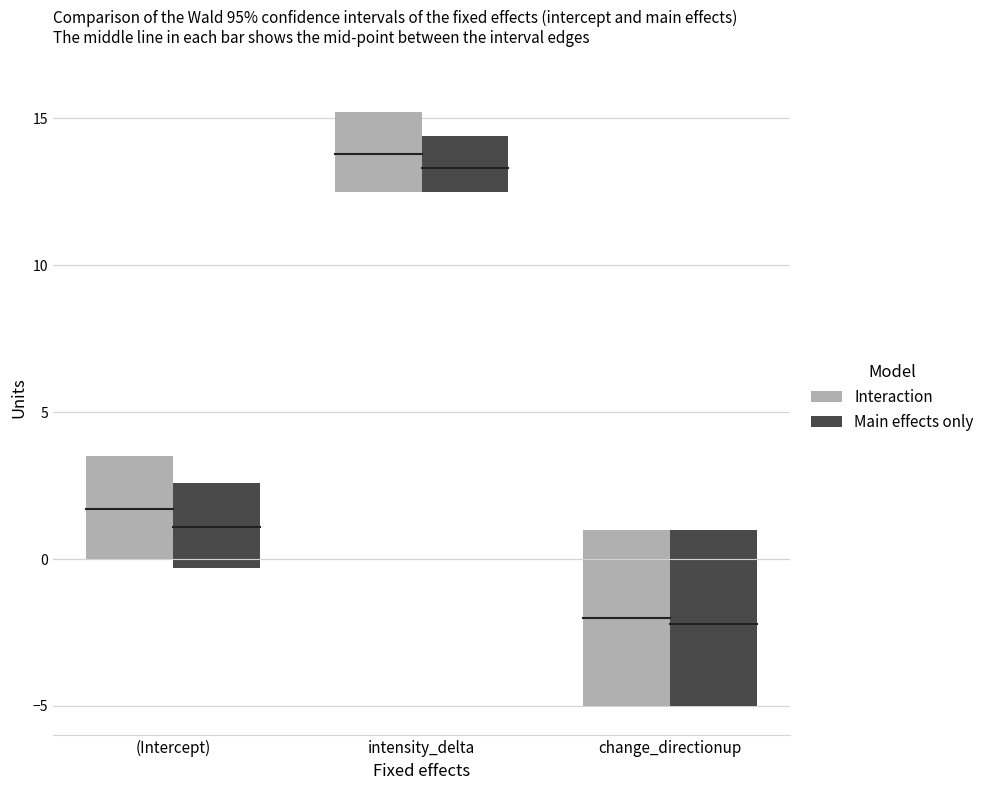

The Female series shows 11 at 2. True or false?

False